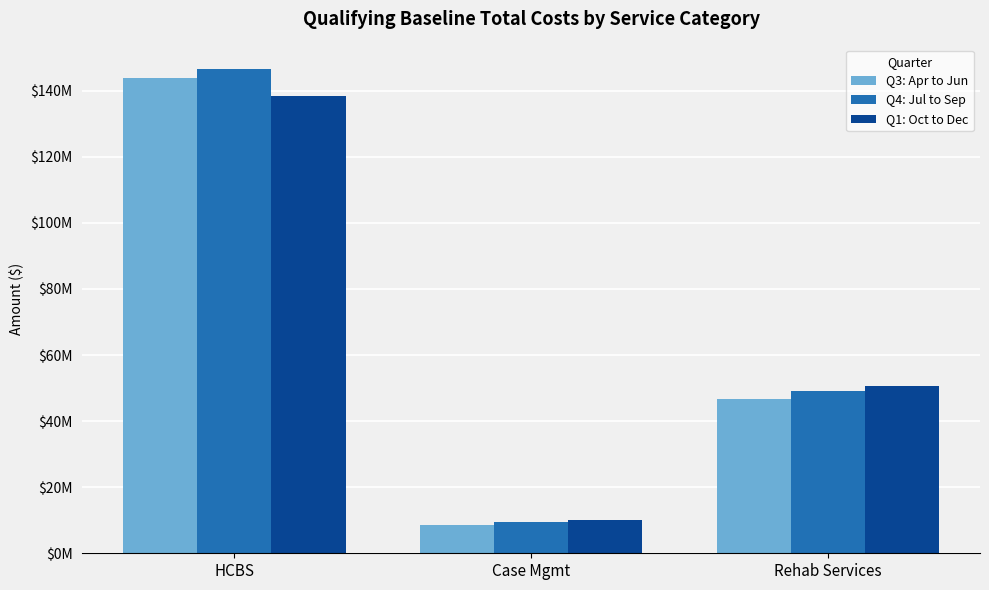

At HCBS, list the series in order from largest to smallest.

Q4: Jul to Sep, Q3: Apr to Jun, Q1: Oct to Dec